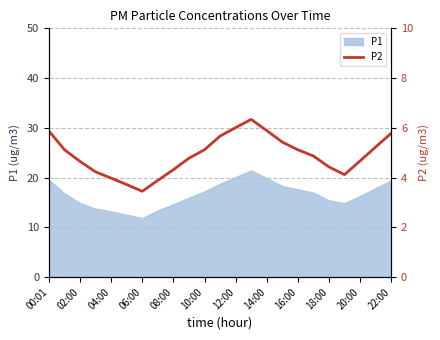

Count the number of categories in the chart.

23